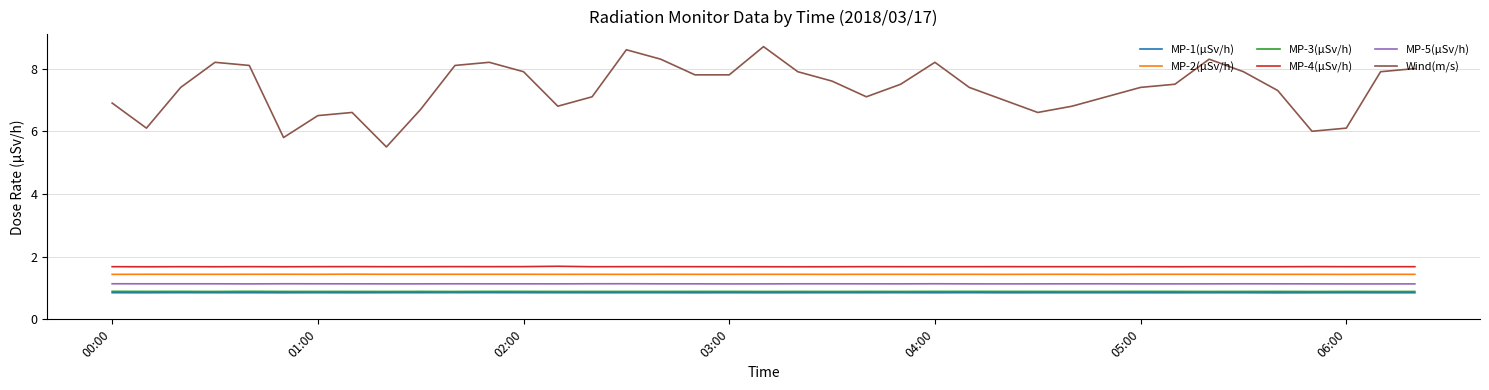

True or false: MP-3(μSv/h) and MP-4(μSv/h) cross at least once.

False